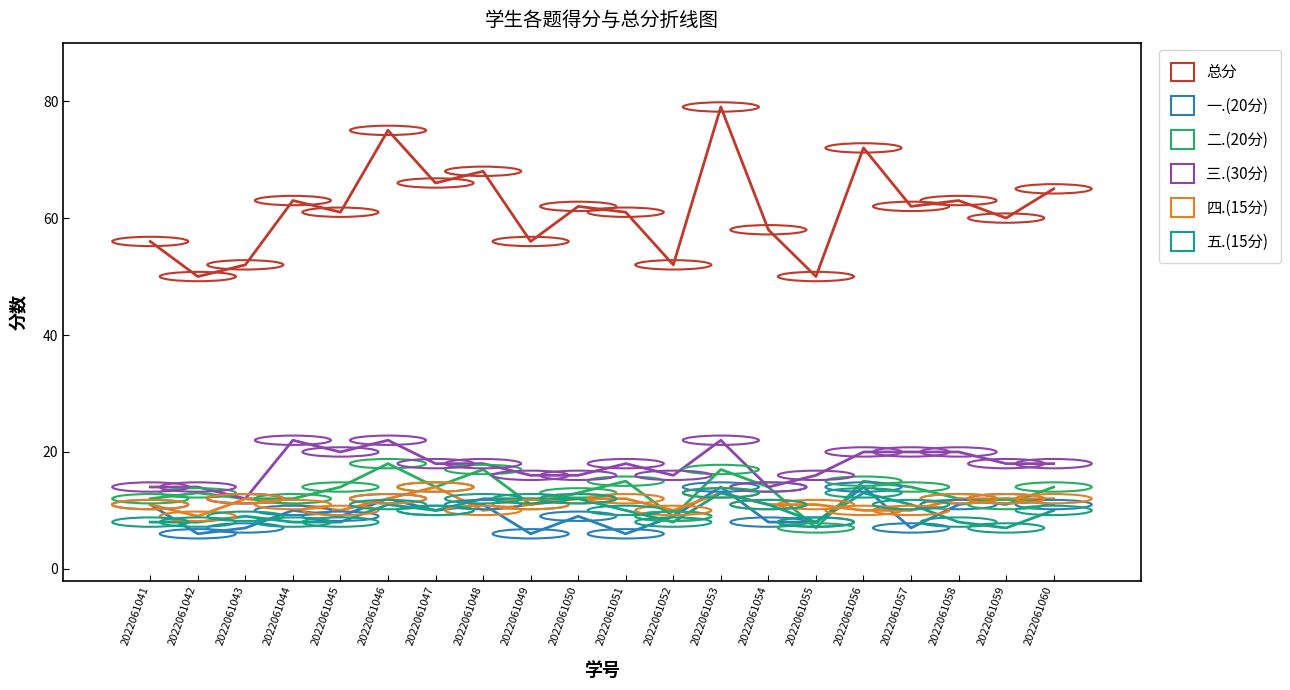

Reading left to right, what are all the values shown in this chart?

总分: 2022061041=56	2022061042=50	2022061043=52	2022061044=63	2022061045=61	2022061046=75	2022061047=66	2022061048=68	2022061049=56	2022061050=62	2022061051=61	2022061052=52	2022061053=79	2022061054=58	2022061055=50	2022061056=72	2022061057=62	2022061058=63	2022061059=60	2022061060=65
一.(20分): 2022061041=11	2022061042=6	2022061043=7	2022061044=10	2022061045=9	2022061046=12	2022061047=10	2022061048=11	2022061049=6	2022061050=9	2022061051=6	2022061052=9	2022061053=14	2022061054=8	2022061055=8	2022061056=14	2022061057=7	2022061058=11	2022061059=12	2022061060=11
二.(20分): 2022061041=12	2022061042=13	2022061043=12	2022061044=12	2022061045=14	2022061046=18	2022061047=14	2022061048=17	2022061049=11	2022061050=13	2022061051=15	2022061052=9	2022061053=17	2022061054=14	2022061055=7	2022061056=15	2022061057=14	2022061058=12	2022061059=11	2022061060=14
三.(30分): 2022061041=14	2022061042=14	2022061043=12	2022061044=22	2022061045=20	2022061046=22	2022061047=18	2022061048=18	2022061049=16	2022061050=16	2022061051=18	2022061052=16	2022061053=22	2022061054=14	2022061055=16	2022061056=20	2022061057=20	2022061058=20	2022061059=18	2022061060=18
四.(15分): 2022061041=11	2022061042=9	2022061043=12	2022061044=11	2022061045=10	2022061046=12	2022061047=14	2022061048=10	2022061049=11	2022061050=12	2022061051=12	2022061052=10	2022061053=13	2022061054=11	2022061055=11	2022061056=10	2022061057=10	2022061058=12	2022061059=12	2022061060=12
五.(15分): 2022061041=8	2022061042=8	2022061043=9	2022061044=8	2022061045=8	2022061046=11	2022061047=10	2022061048=12	2022061049=12	2022061050=12	2022061051=10	2022061052=8	2022061053=13	2022061054=11	2022061055=8	2022061056=13	2022061057=11	2022061058=8	2022061059=7	2022061060=10